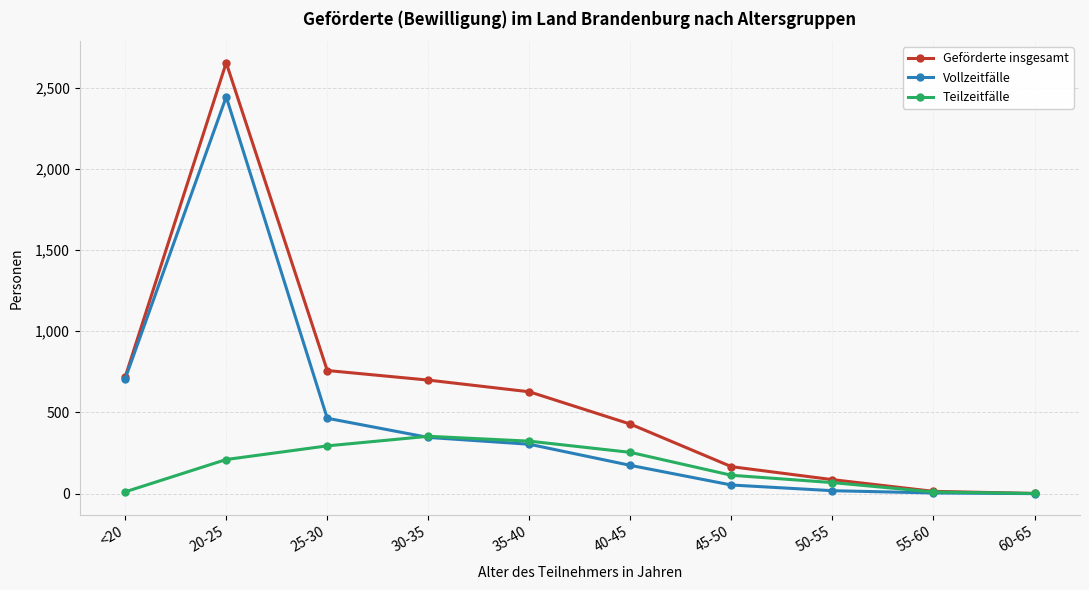

Which series has the widest spread of values?

Geförderte insgesamt